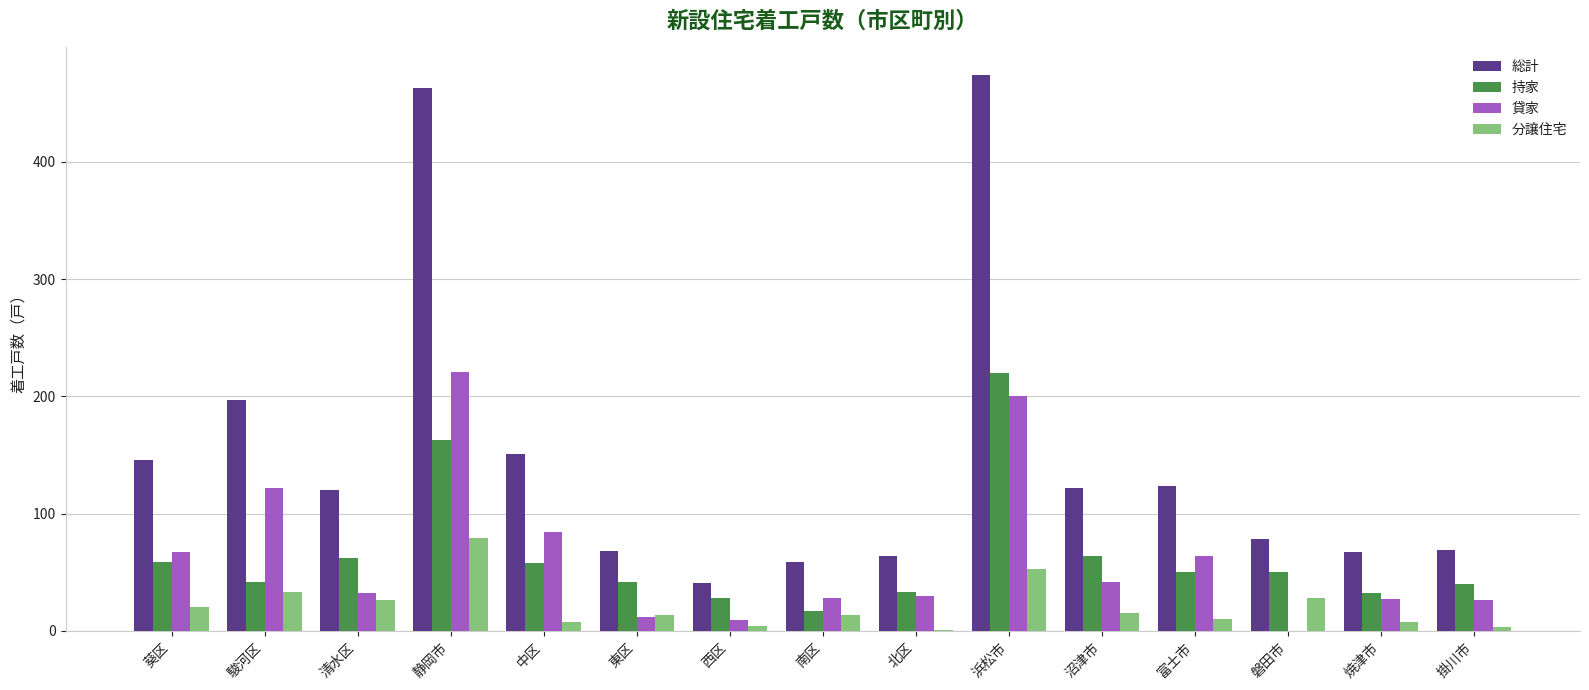

The 総計 series shows 78 at 磐田市. True or false?

True